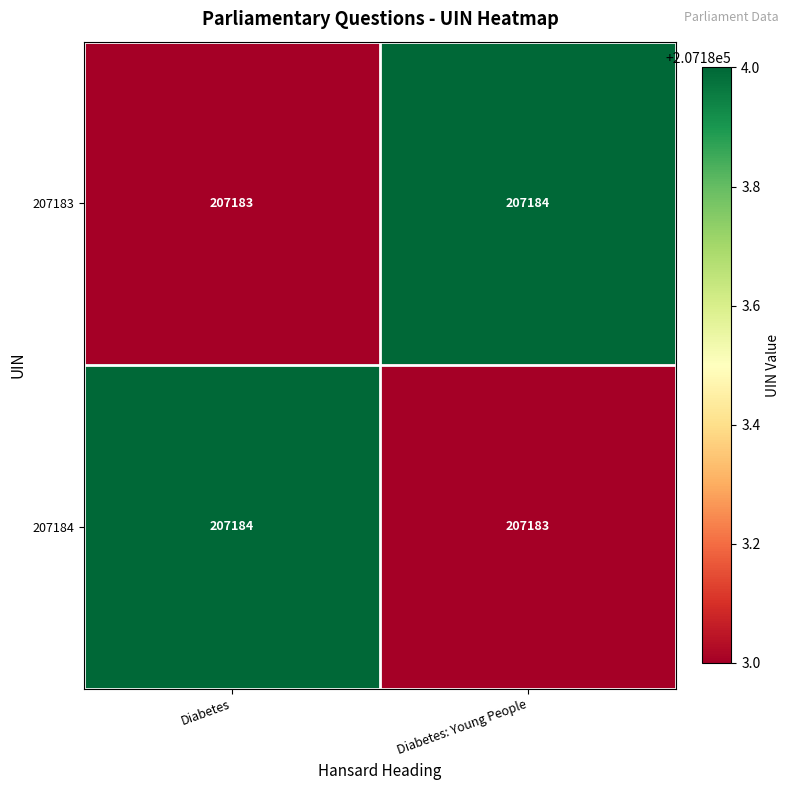

At which label is 207184 closest to 207183?

Diabetes: Young People